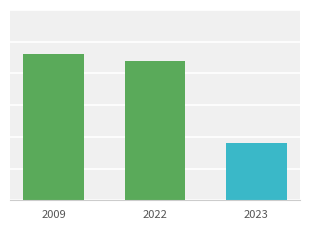

Reading left to right, list all the values displayed in this chart.

2023	2022	2009